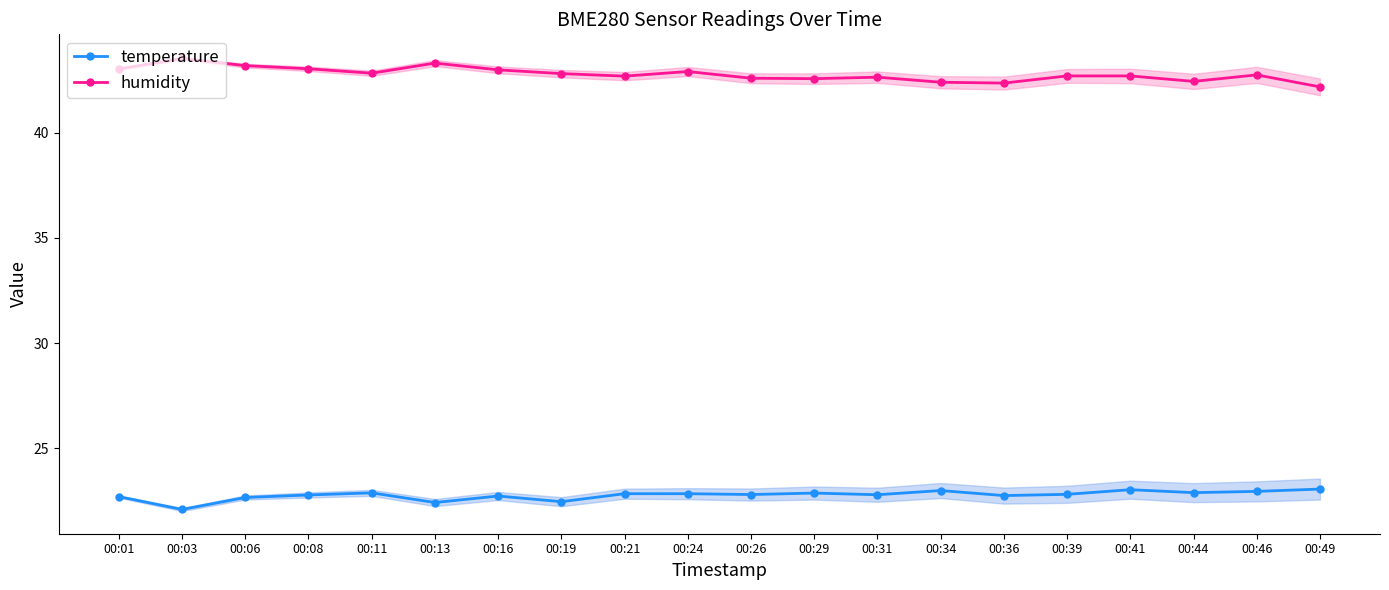

At which category does temperature reach its first local peak?

00:11